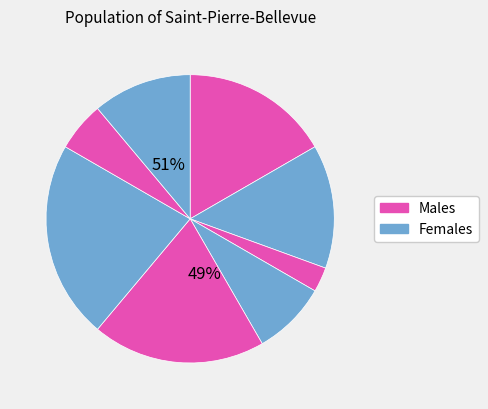

True or false: Завідувач філією accounts for 13% of the total.

False